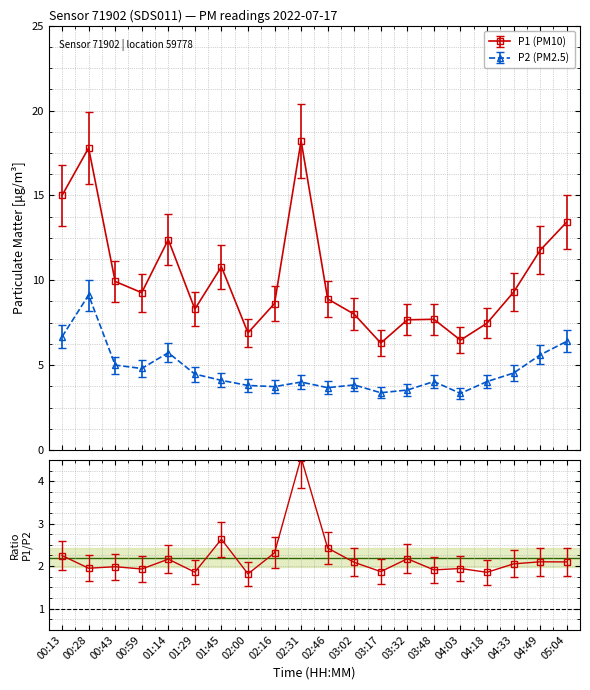

True or false: P1 and P2 cross at least once.

False